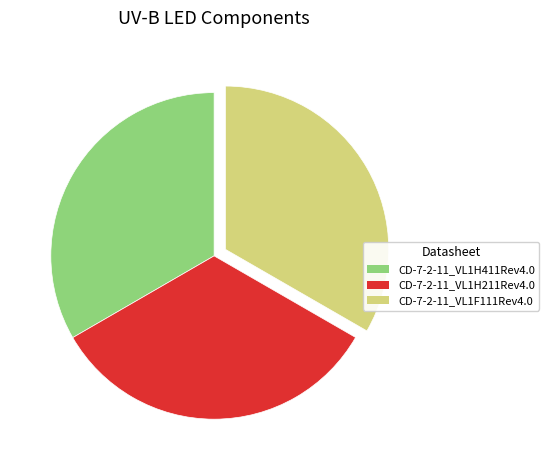

The CD-7-2-11_VL1H211Rev4.0 slice represents 41% of the pie. True or false?

False